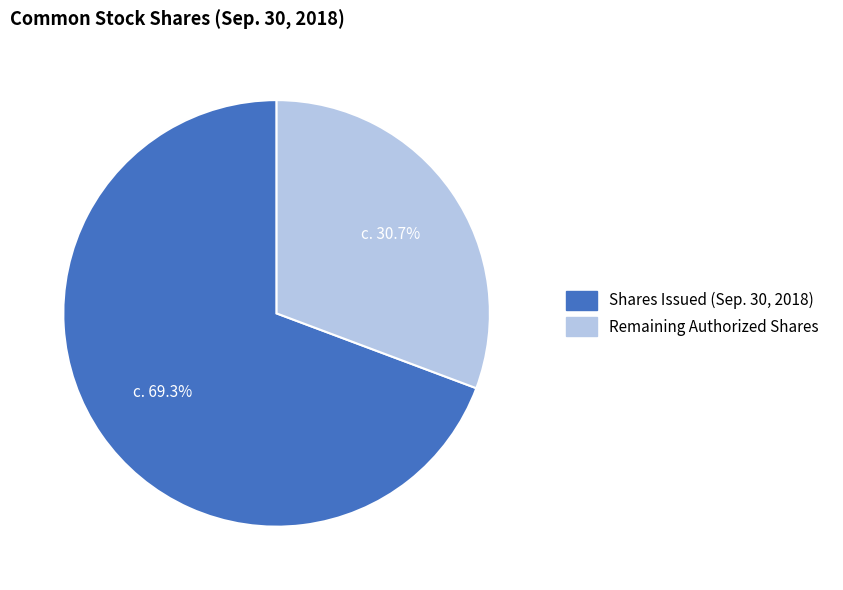

Is there any slice that represents more than half of the pie?

Yes